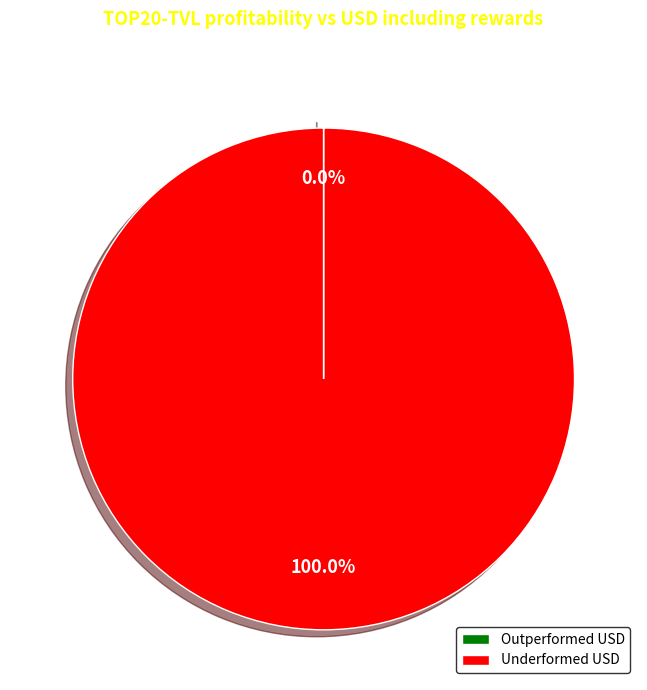

To the nearest percent, what is the average slice percentage?

50%